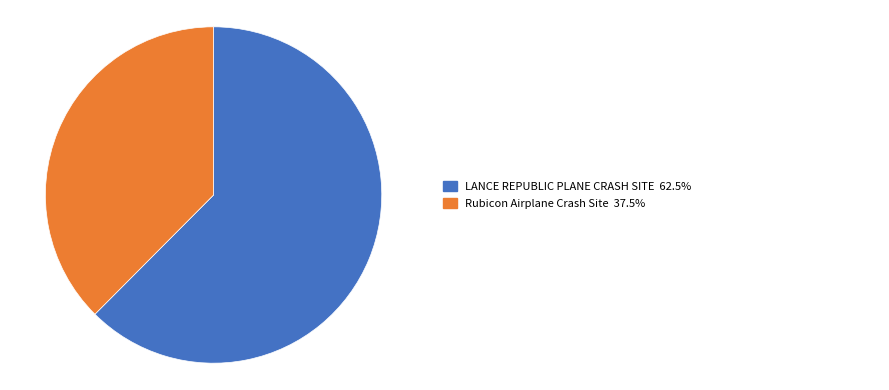

Is there a majority slice in this chart?

Yes